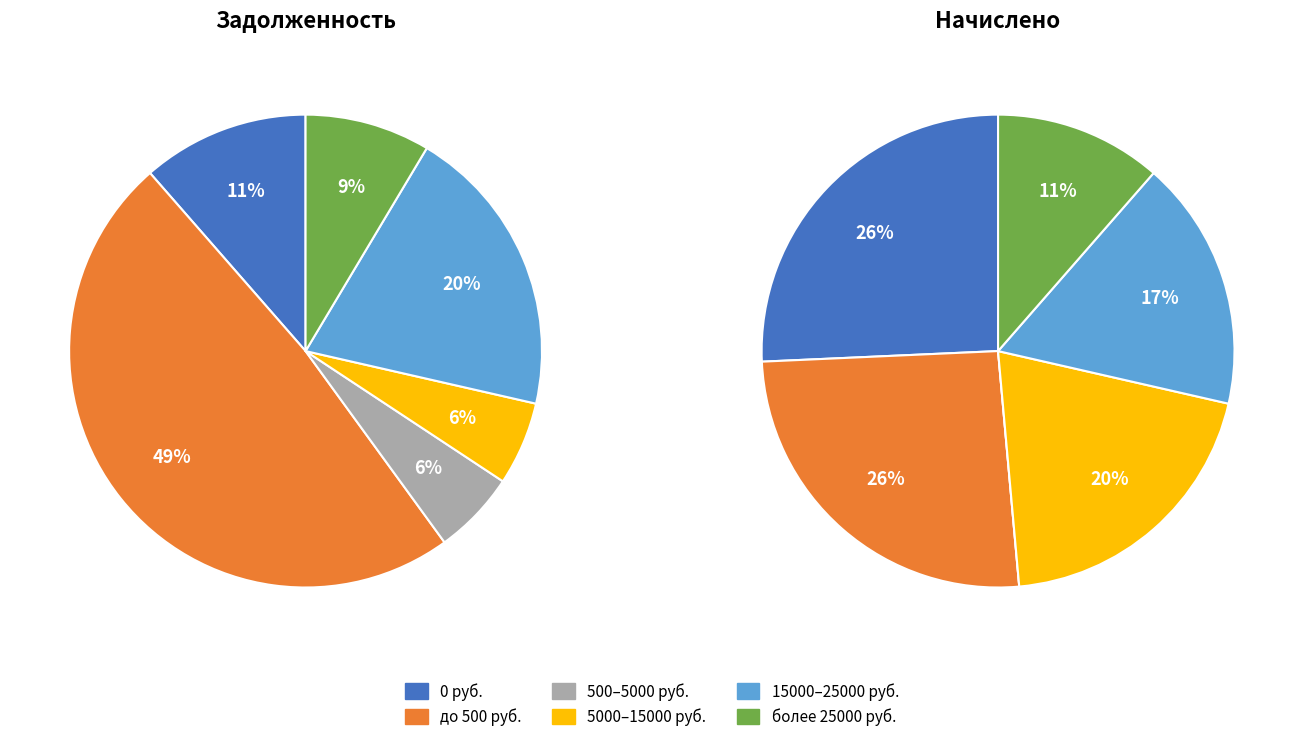

Does 21 represent more than half of the total?

No